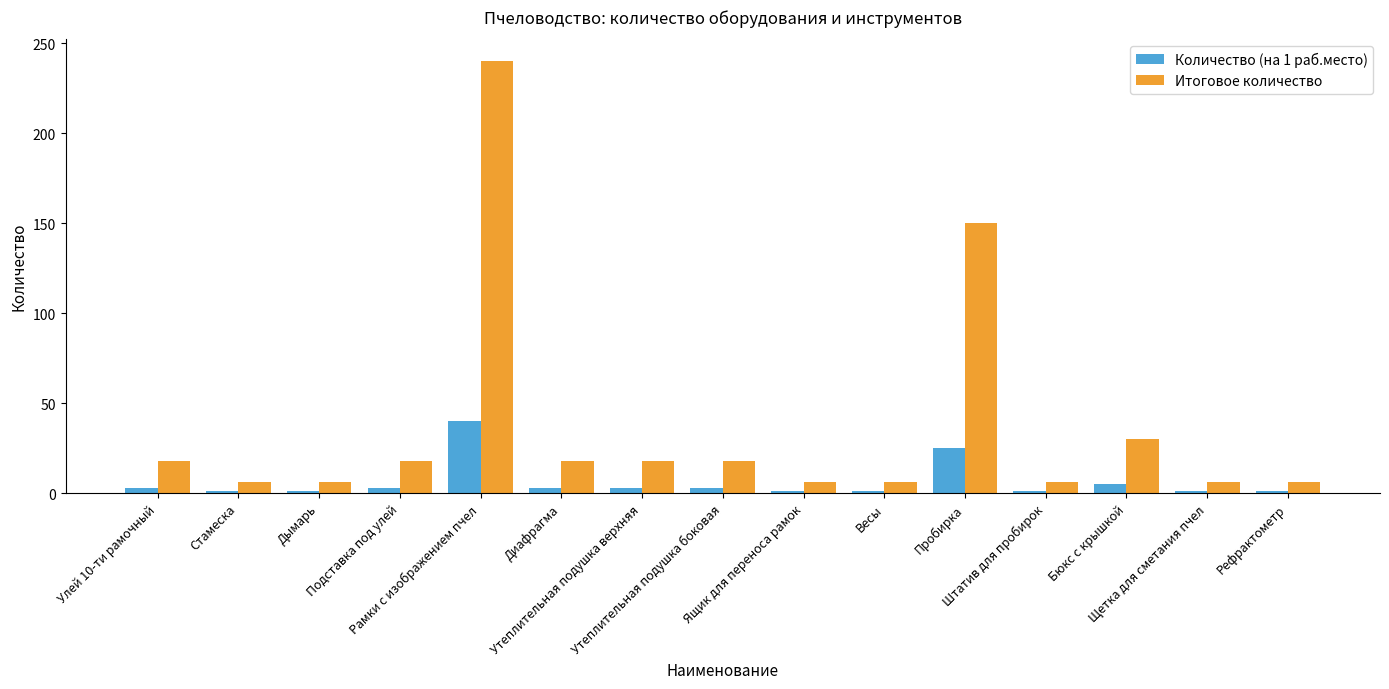

Reading left to right, transcribe all the data shown in this chart.

Количество (на 1 раб.место): Улей 10-ти рамочный=3	Стамеска=1	Дымарь=1	Подставка под улей=3	Рамки с изображением пчел=40	Диафрагма=3	Утеплительная подушка верхняя=3	Утеплительная подушка боковая=3	Ящик для переноса рамок=1	Весы=1	Пробирка=25	Штатив для пробирок=1	Бюкс с крышкой=5	Щетка для сметания пчел=1	Рефрактометр=1
Итоговое количество: Улей 10-ти рамочный=18	Стамеска=6	Дымарь=6	Подставка под улей=18	Рамки с изображением пчел=240	Диафрагма=18	Утеплительная подушка верхняя=18	Утеплительная подушка боковая=18	Ящик для переноса рамок=6	Весы=6	Пробирка=150	Штатив для пробирок=6	Бюкс с крышкой=30	Щетка для сметания пчел=6	Рефрактометр=6